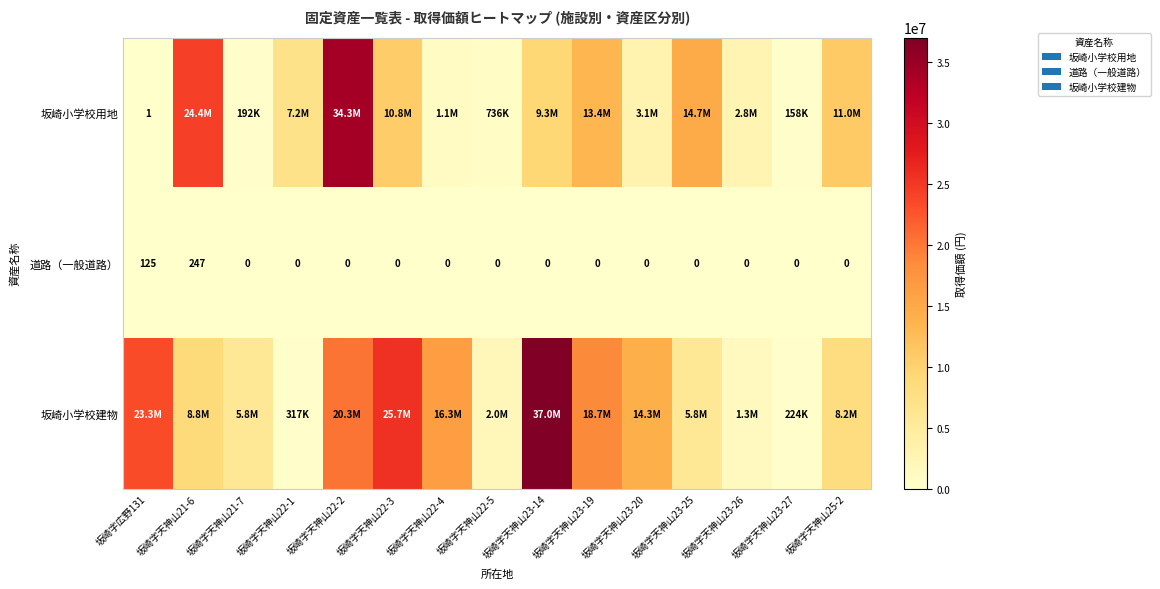

What is the total value across all series at 坂崎字天神山25-2?

19264000